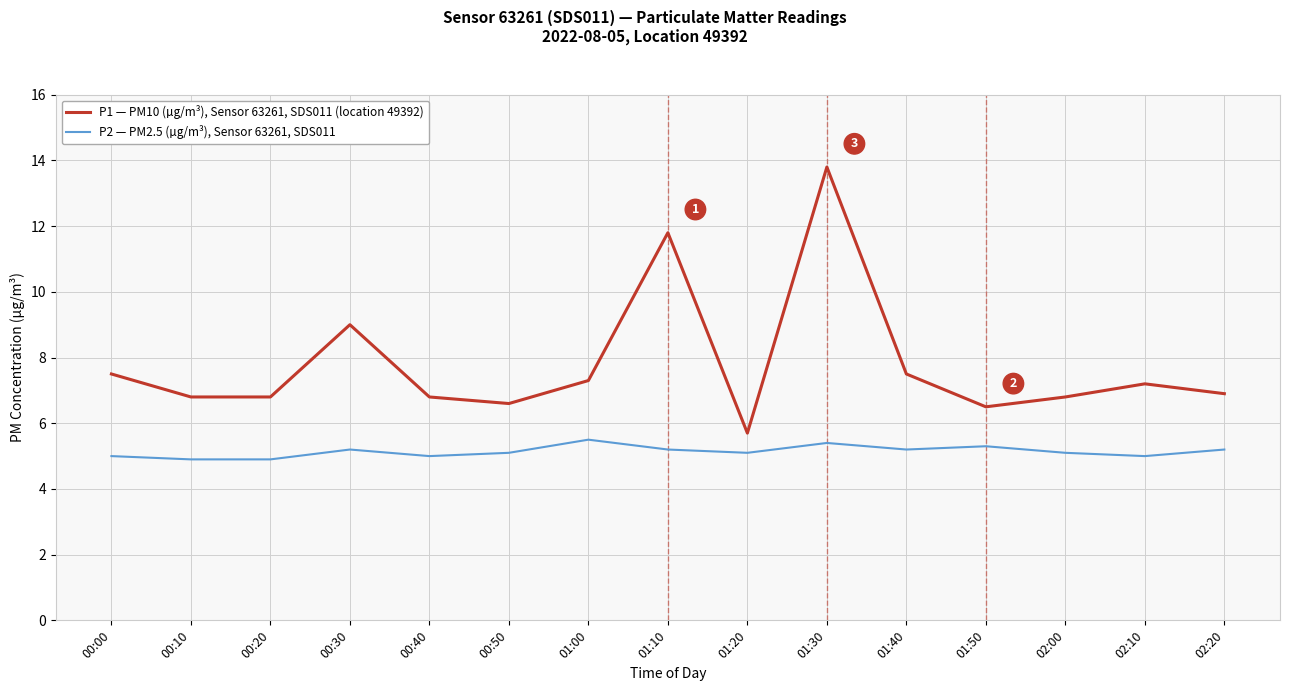

True or false: P1 — PM10 (µg/m³), Sensor 63261, SDS011 (location 49392) and P2 — PM2.5 (µg/m³), Sensor 63261, SDS011 cross at least once.

False